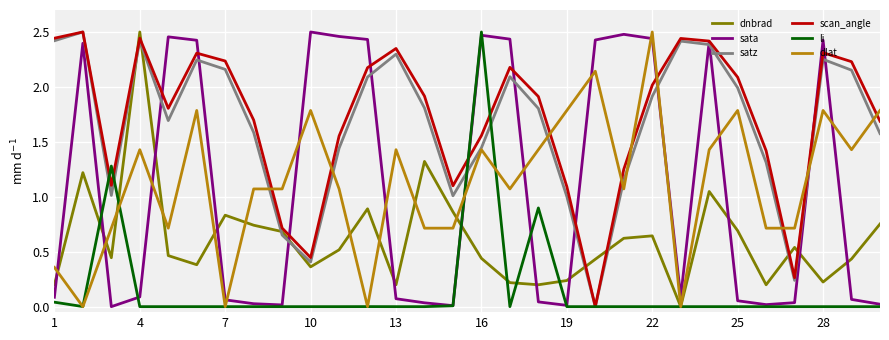

How many interior local valleys does the scan_angle series have?

6